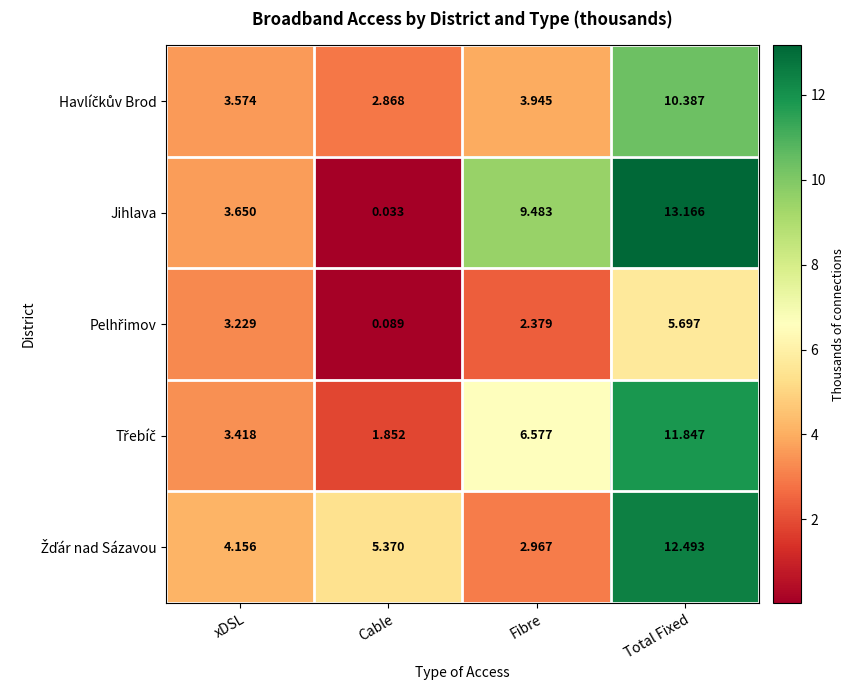

Which series has the widest spread of values?

Jihlava